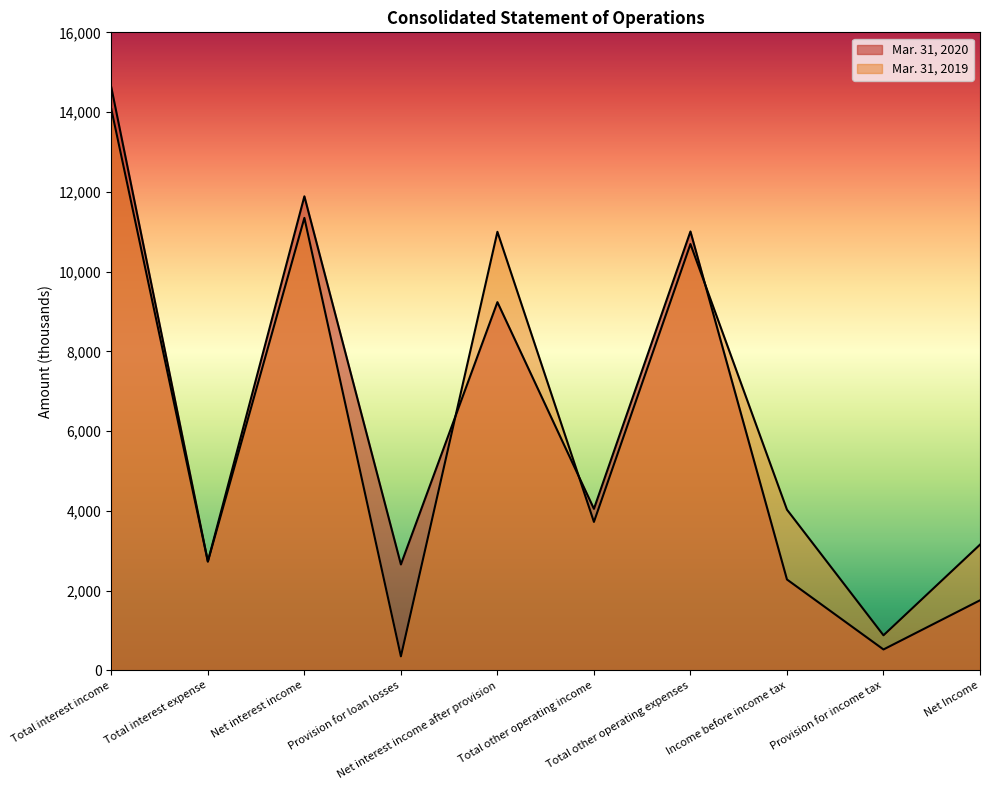

At Net interest income, list the series in order from smallest to largest.

Mar. 31, 2019, Mar. 31, 2020